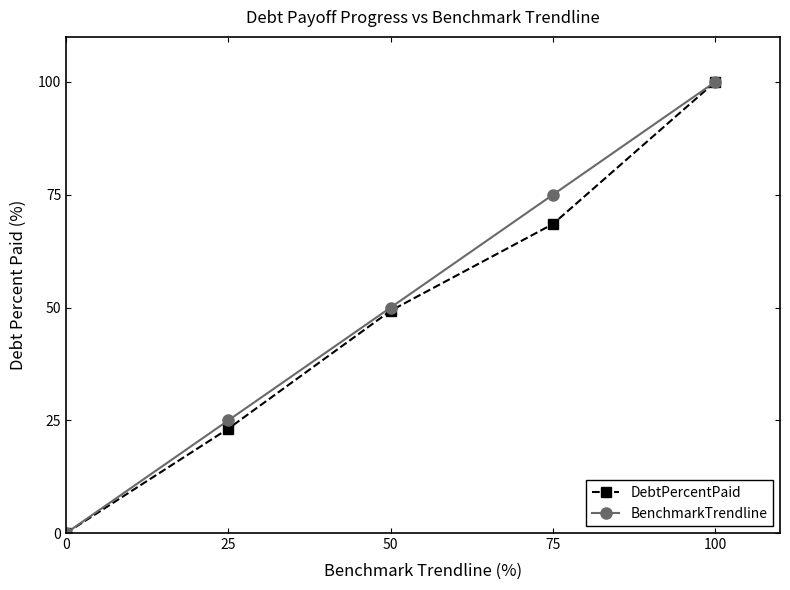

List the labels in order of DebtPercentPaid value, largest first.

100, 75, 50, 25, 0